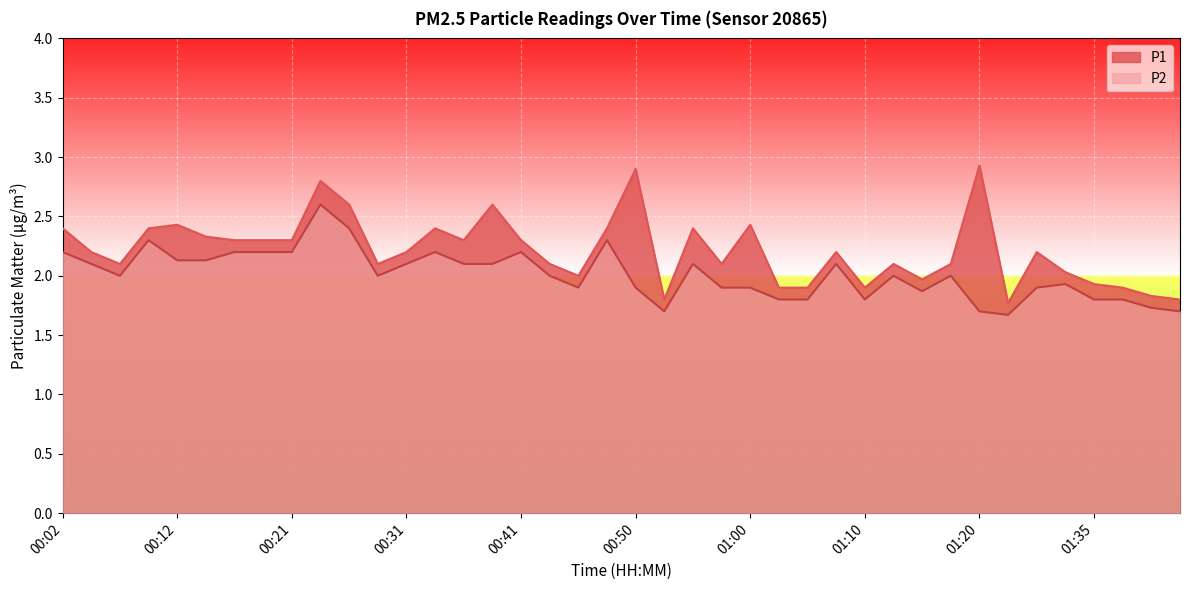

What is the label of the 8th point from the right?

01:20